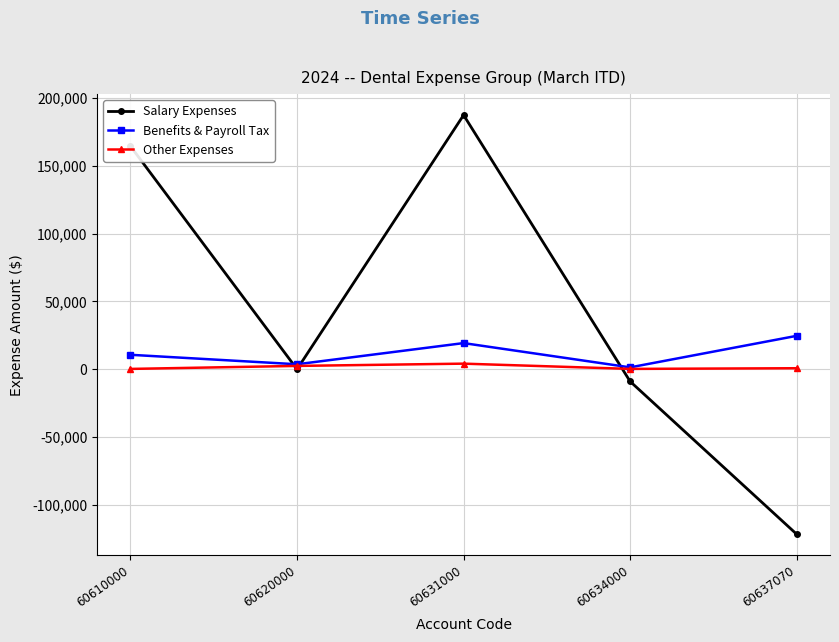

What is the value of the Other Expenses point at the 2nd from the left?

2528.3